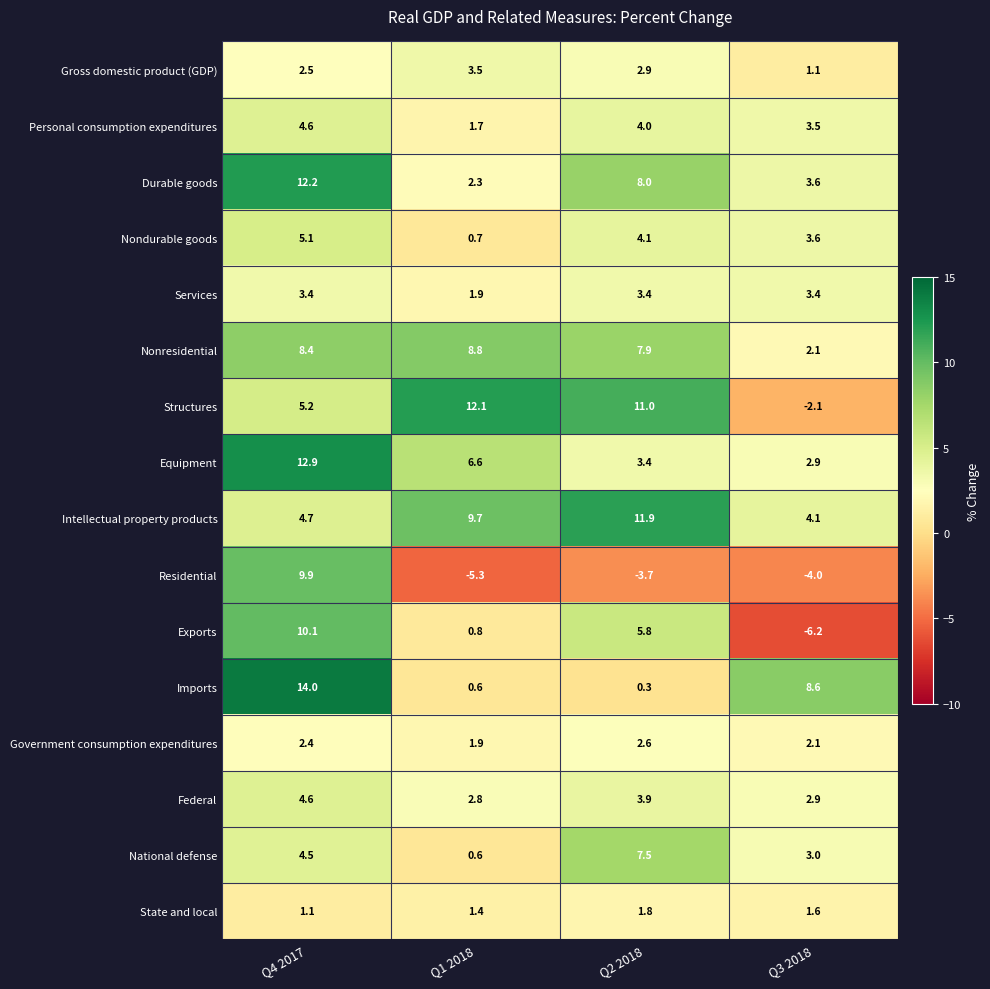

At which label does Residential first exceed -3?

Q4 2017